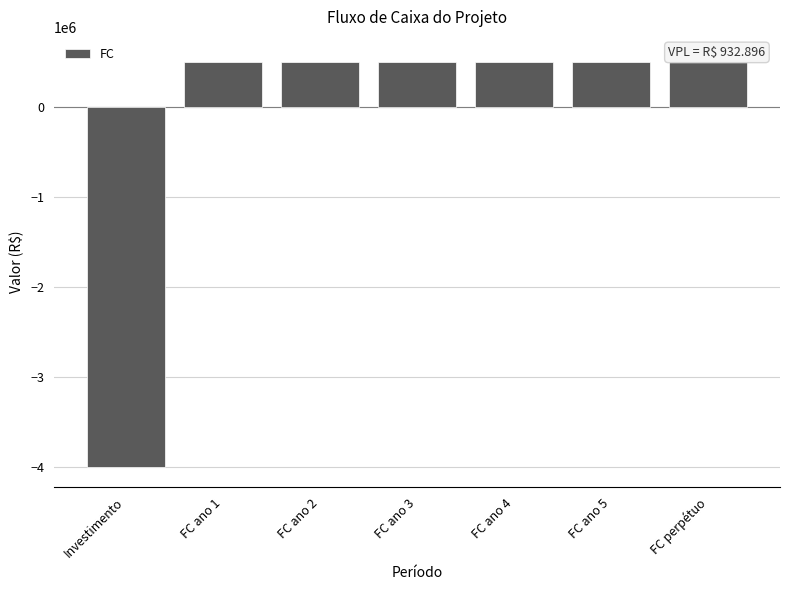

Reading right to left, extract all data points from this chart.

550000	500000	500000	500000	500000	500000	-4000000